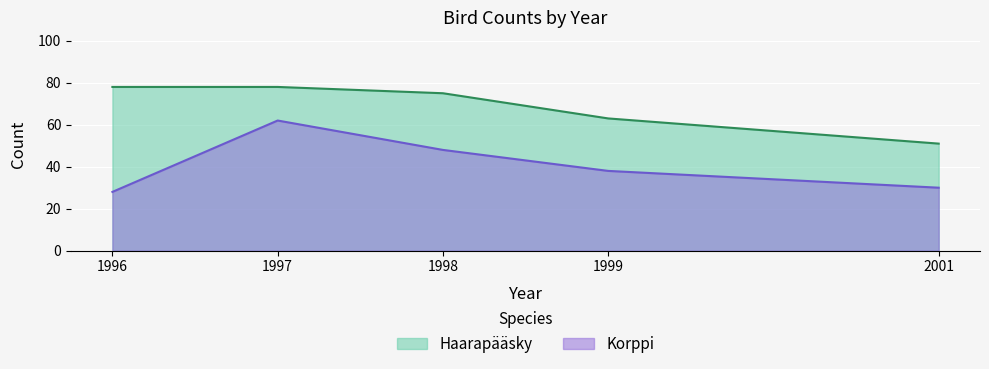

True or false: the data has more than 0 interior local peaks.

True